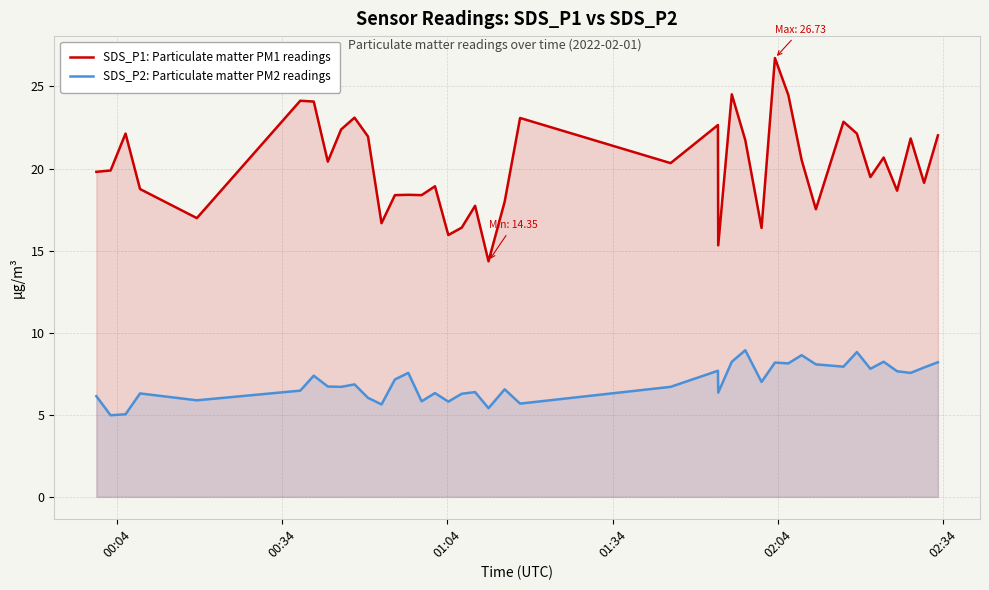

True or false: SDS_P2: Particulate matter PM2 readings and SDS_P1: Particulate matter PM1 readings intersect in this chart.

False